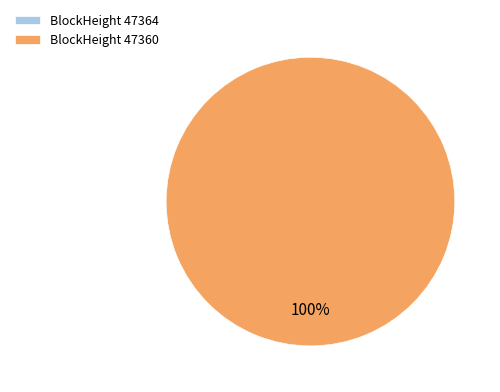

Is there any slice that represents more than half of the pie?

Yes